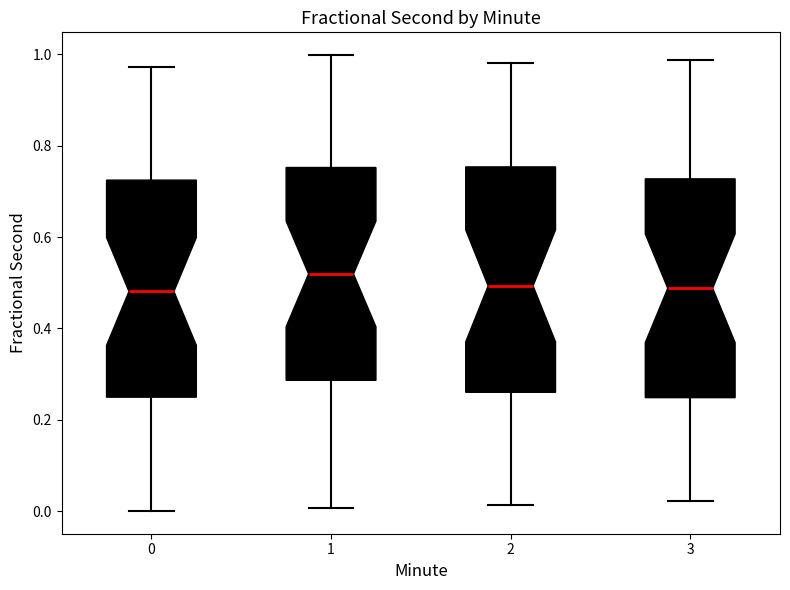

Which box's median line is the highest?

1